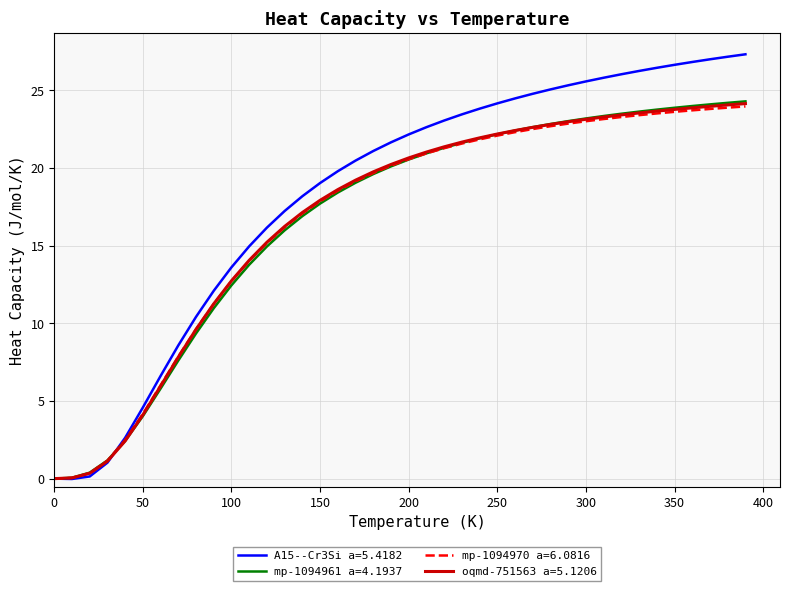

Which series has the widest spread of values?

A15--Cr3Si a=5.4182